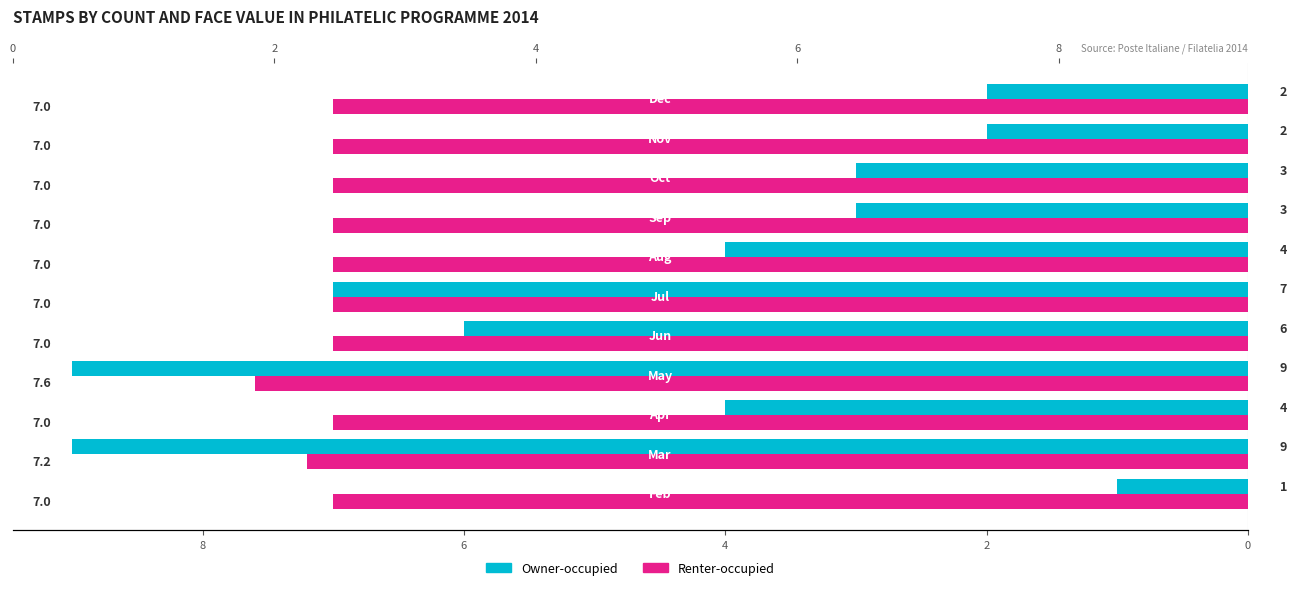

Reading left to right, transcribe all the data shown in this chart.

Owner-occupied: 1.0	9.0	4.0	9.0	6.0	7.0	4.0	3.0	3.0	2.0	2.0
Renter-occupied: 7.0	7.2	7.0	7.6	7.0	7.0	7.0	7.0	7.0	7.0	7.0